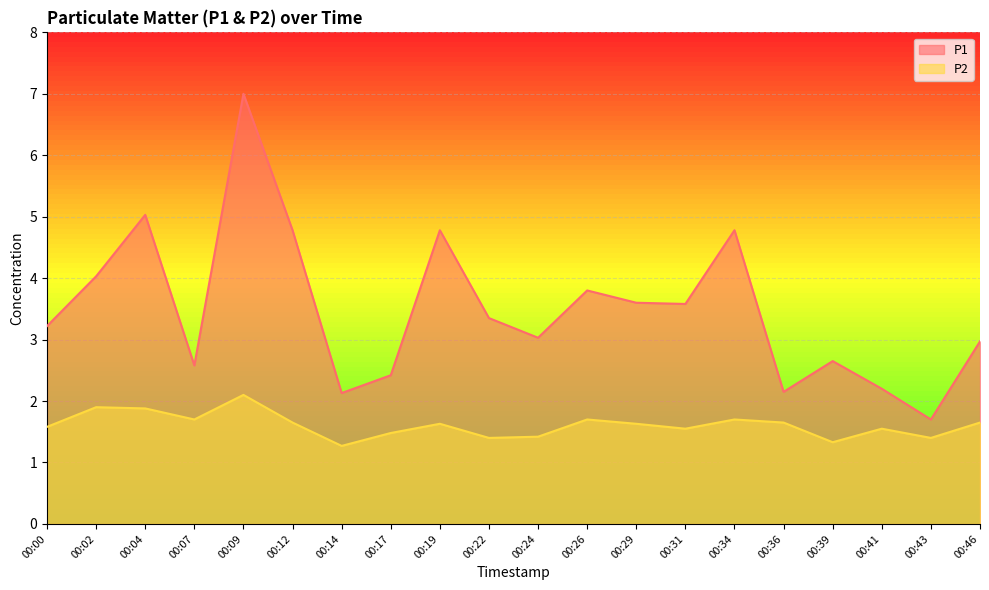

Which has a higher value, 00:12 or 00:07?

00:12